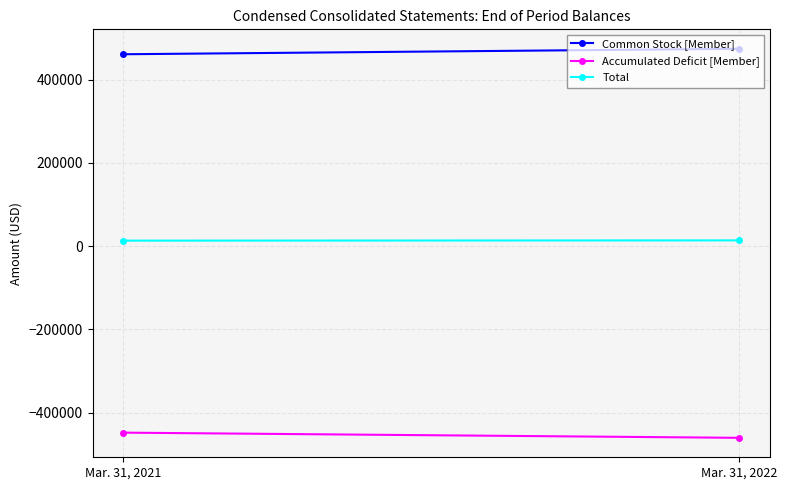

Is it true that Accumulated Deficit [Member] equals -447749 at Mar. 31, 2021?

True